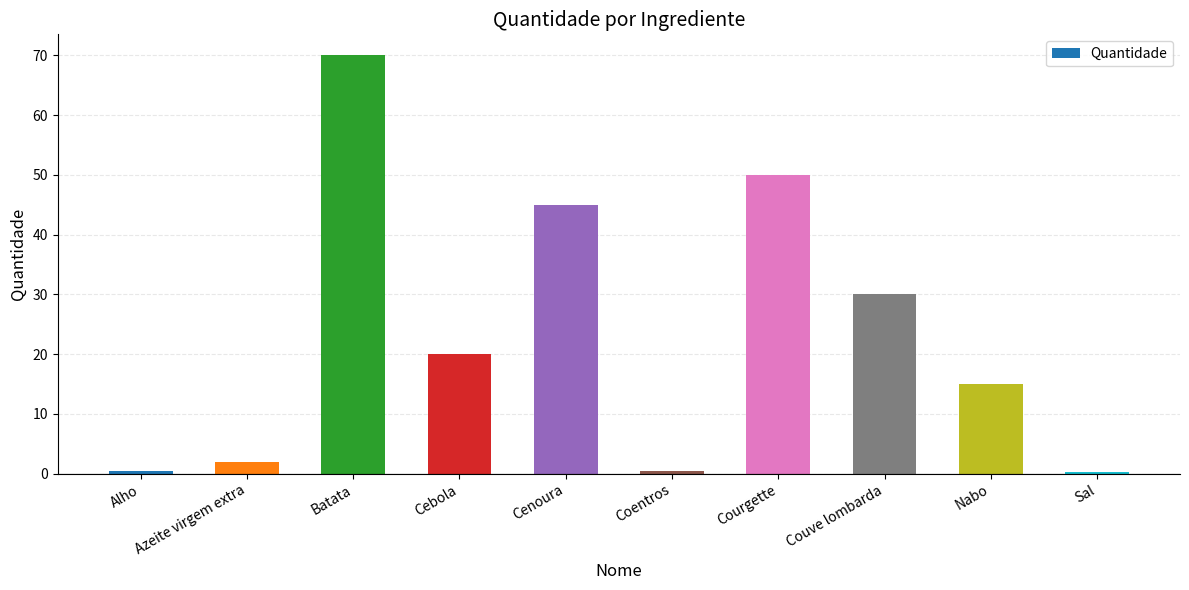

True or false: the data shows 15.0 at Nabo.

True